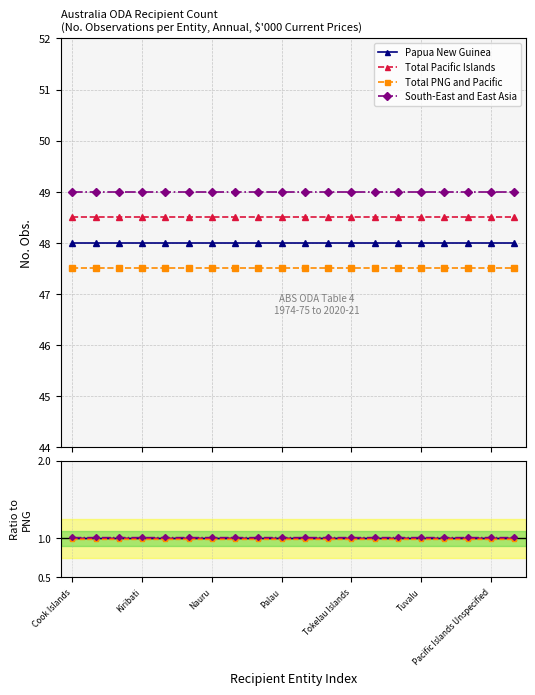

List the series in order of their overall mean, lowest first.

Total PNG and Pacific, Papua New Guinea, Total Pacific Islands, South-East and East Asia